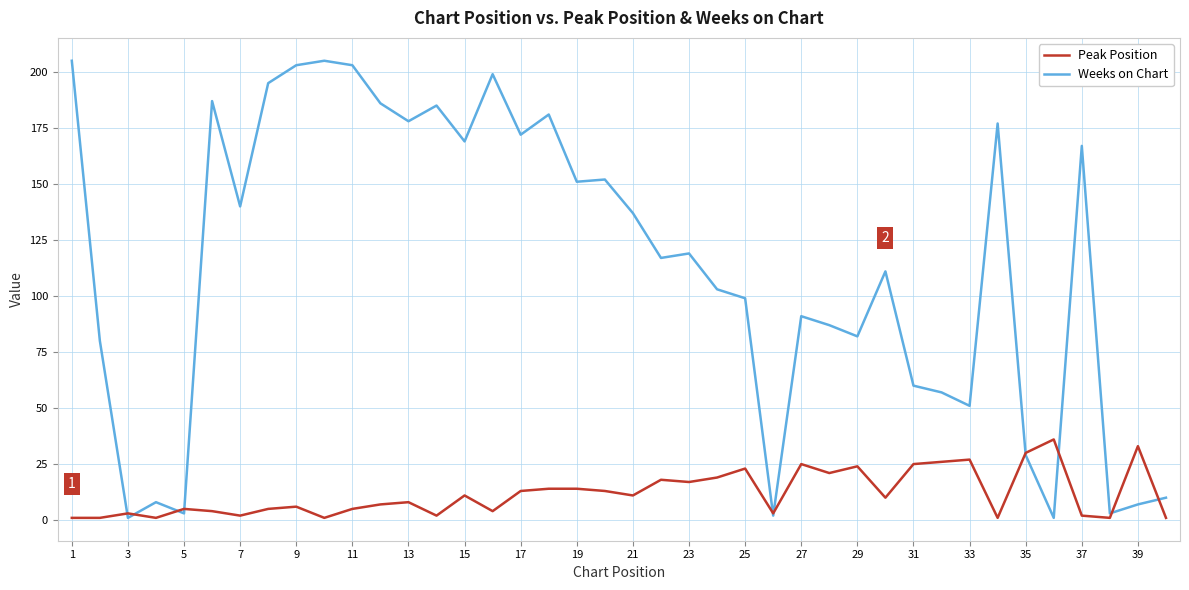

List the series in order of their overall mean, highest first.

Weeks on Chart, Peak Position